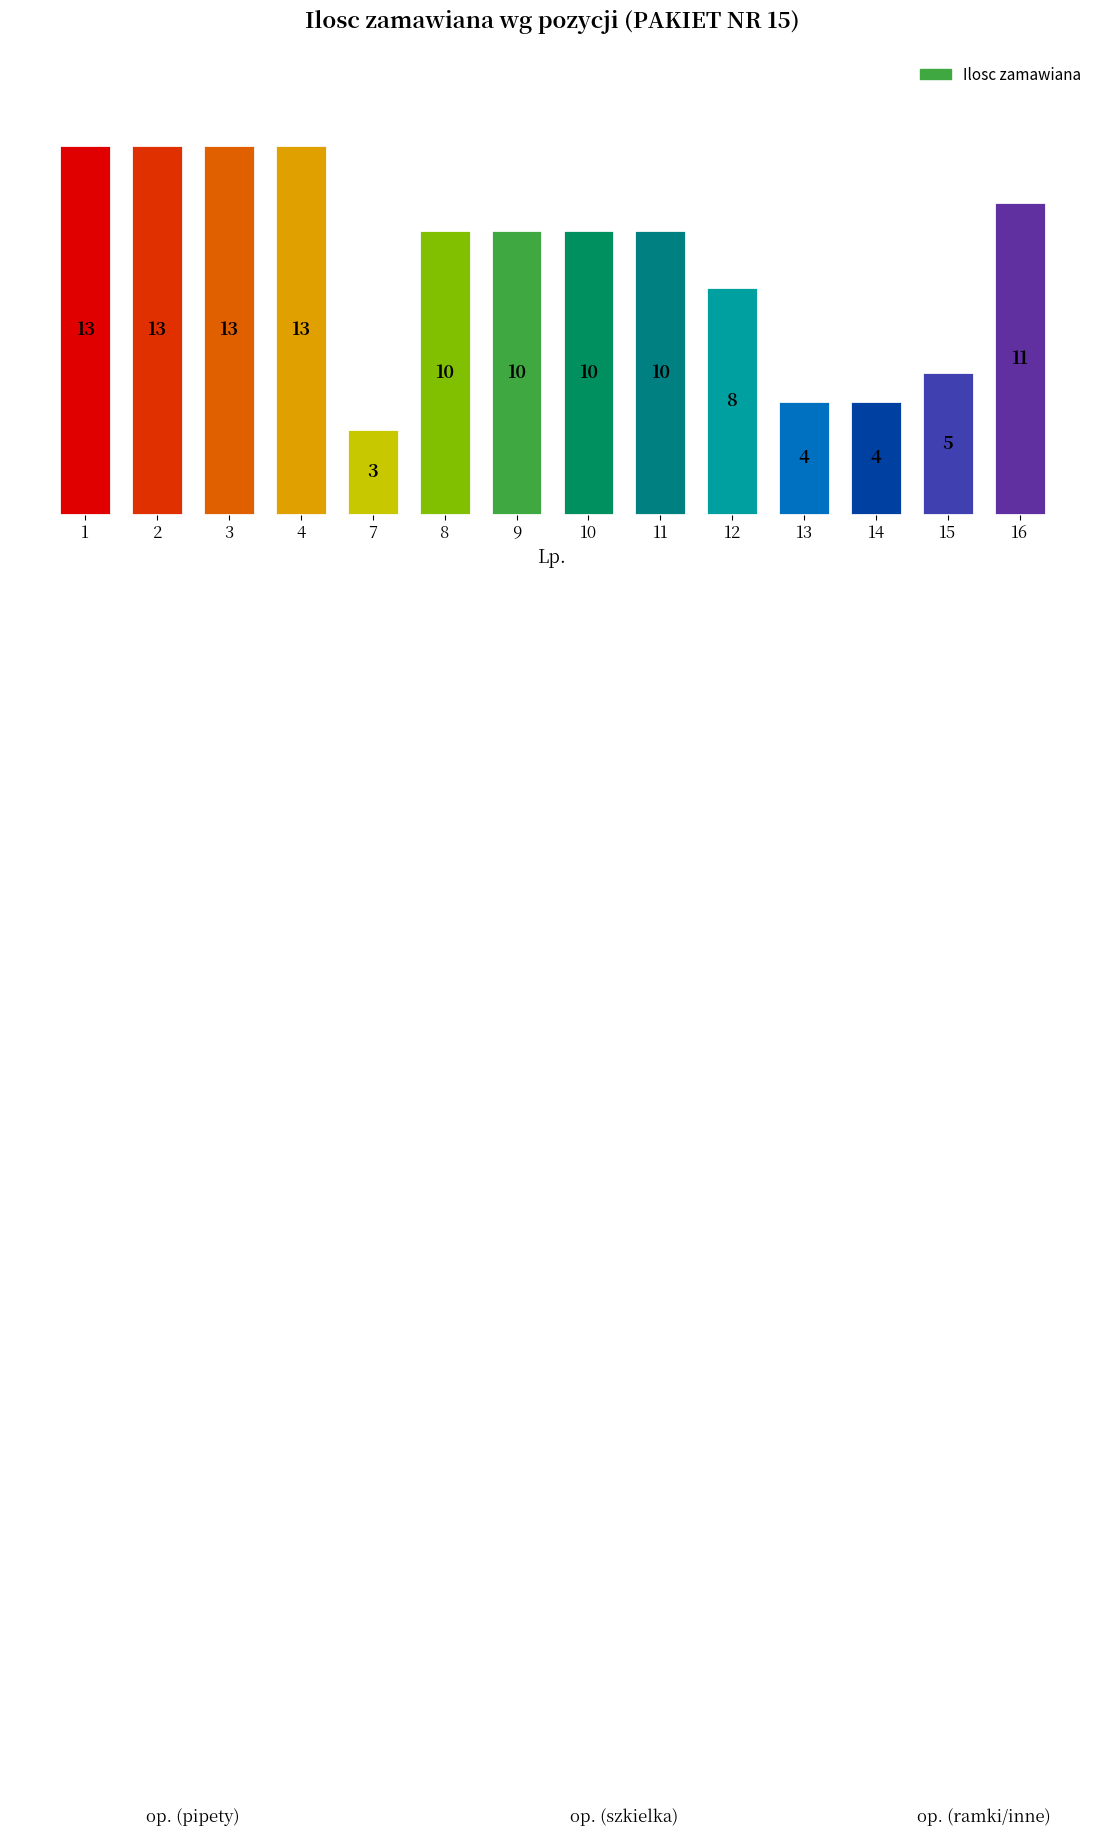

What is the maximum value shown in the chart?

13